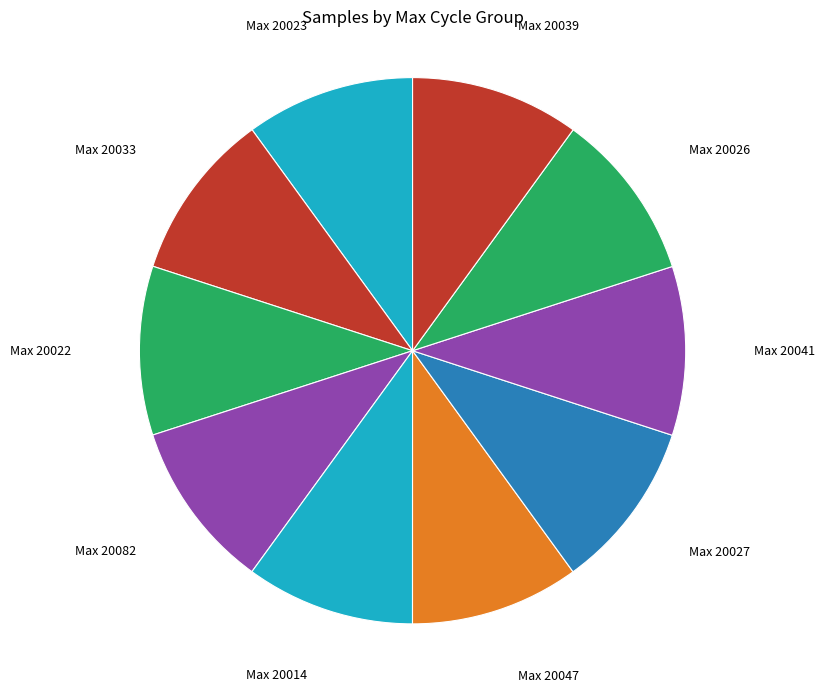

How many slices are in this pie chart?

10